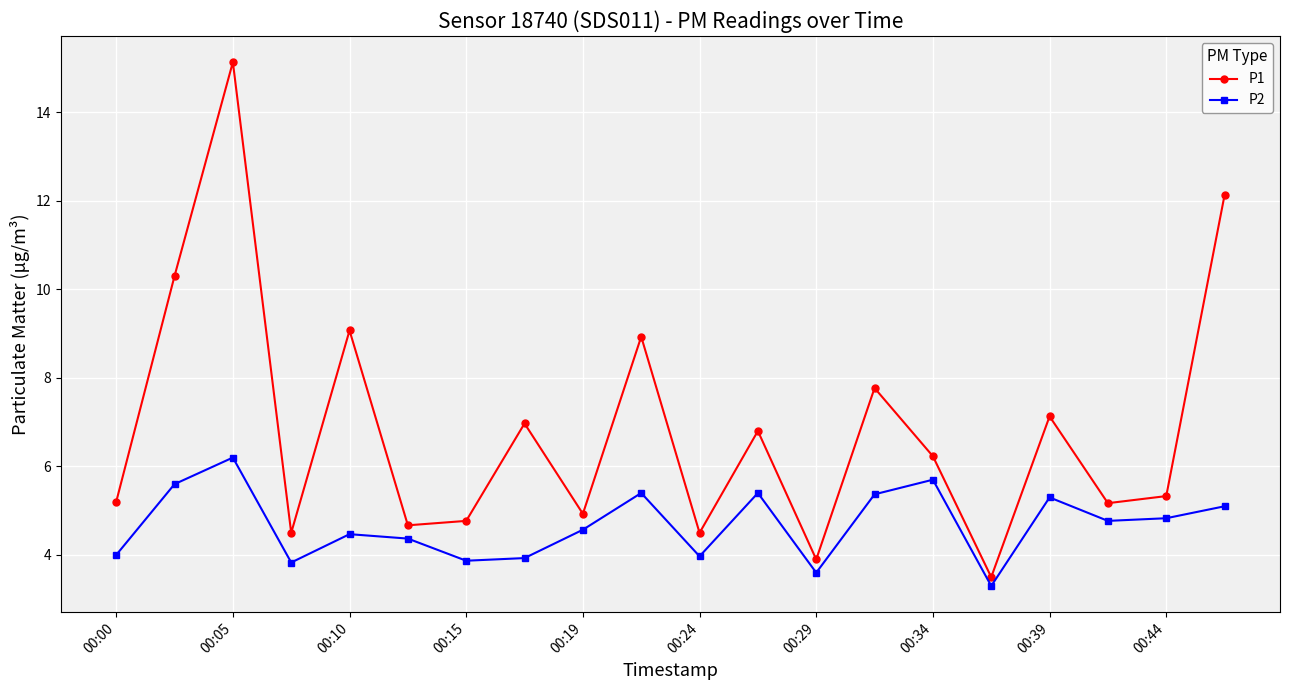

Rank the series by their average value, from lowest to highest.

P2, P1